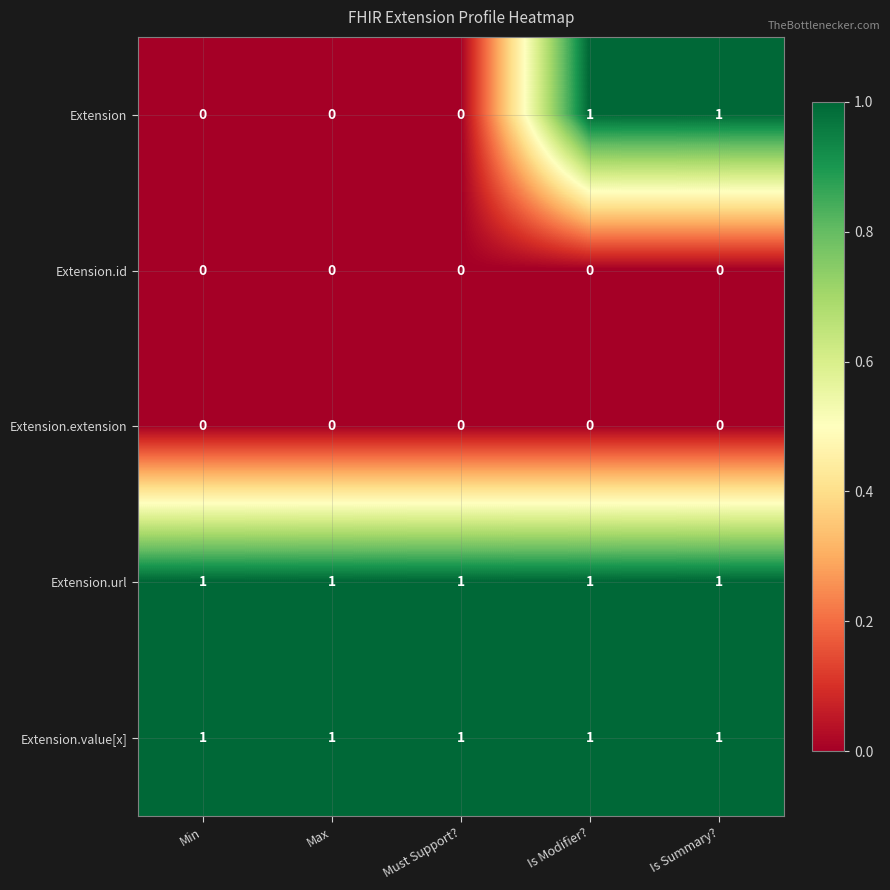

How many Extension values are between 0 and 1?

5